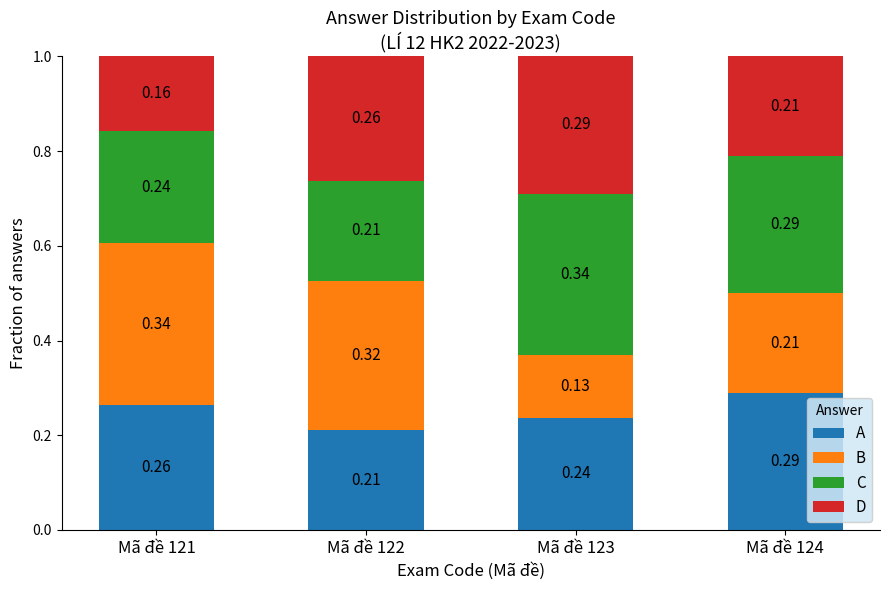

How many distinct data groups are displayed?

4